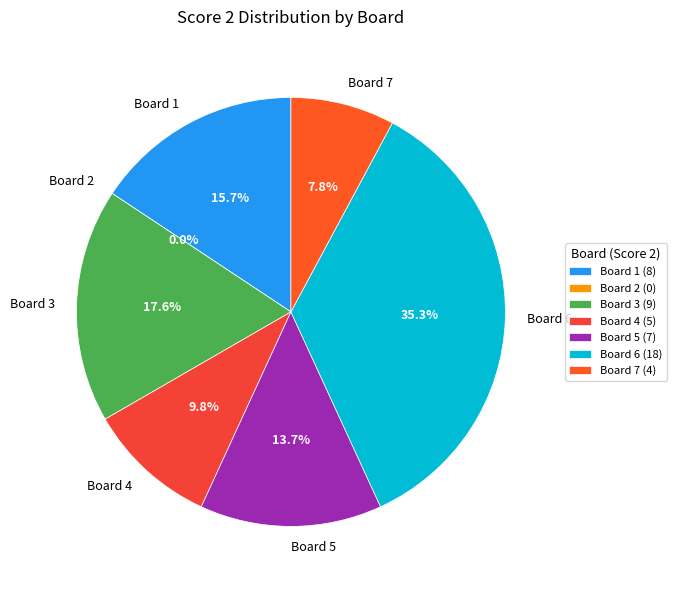

Does Board 3 account for over 50% of the chart?

No